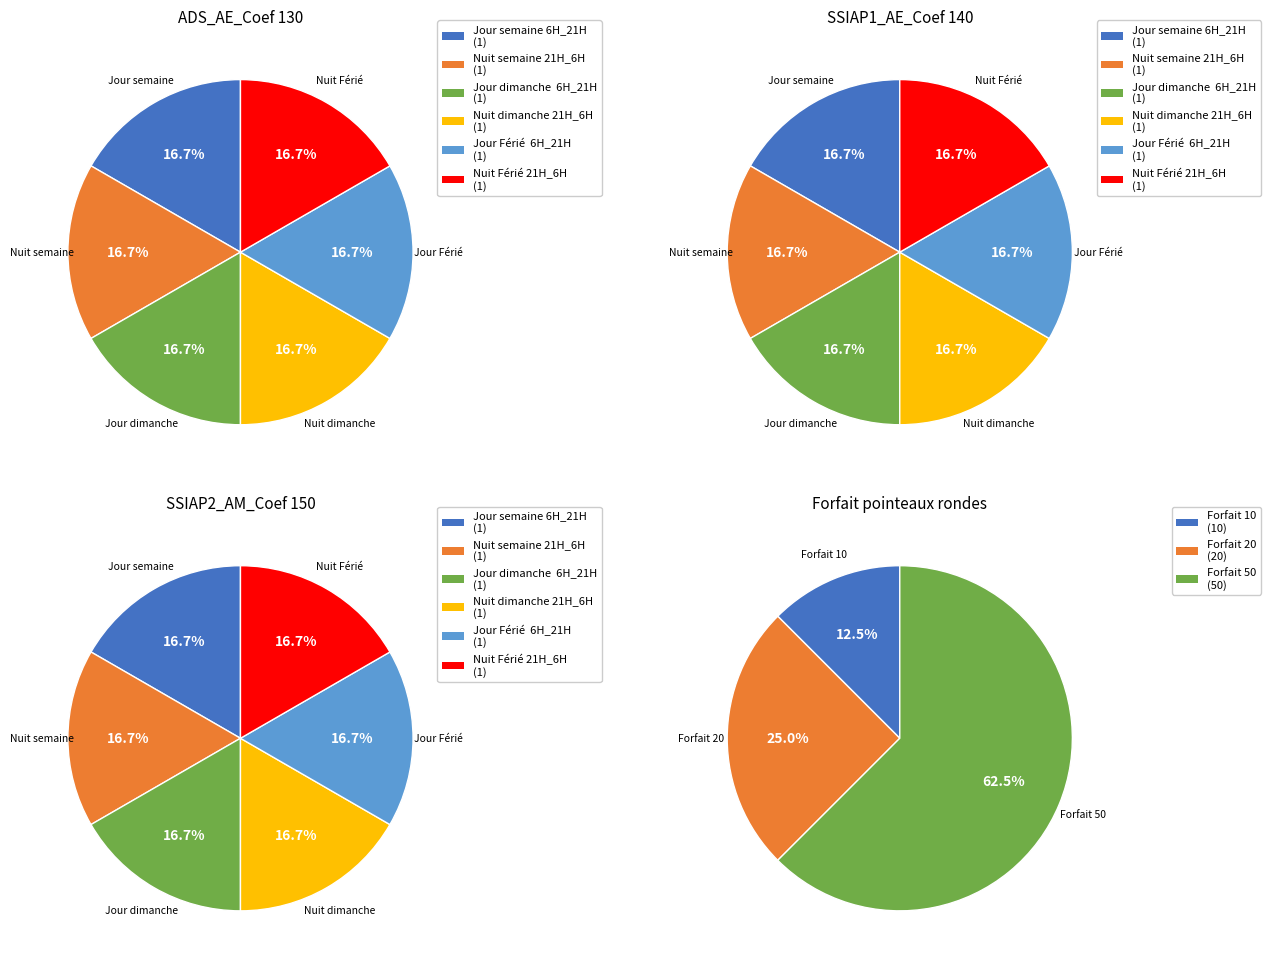

Which slice is the largest?

Jour semaine 6H_21H